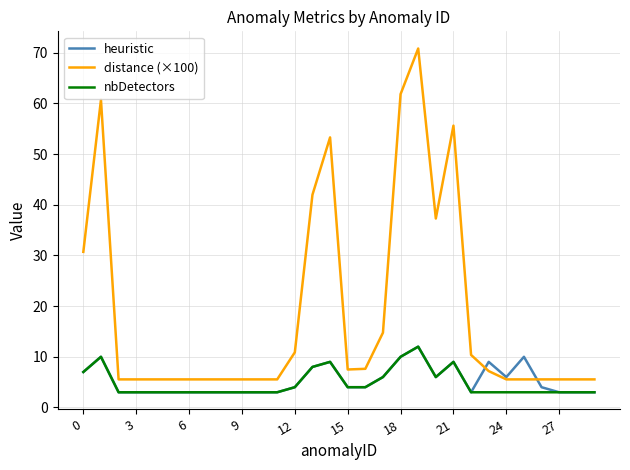

True or false: nbDetectors and distance (×100) cross at least once.

False